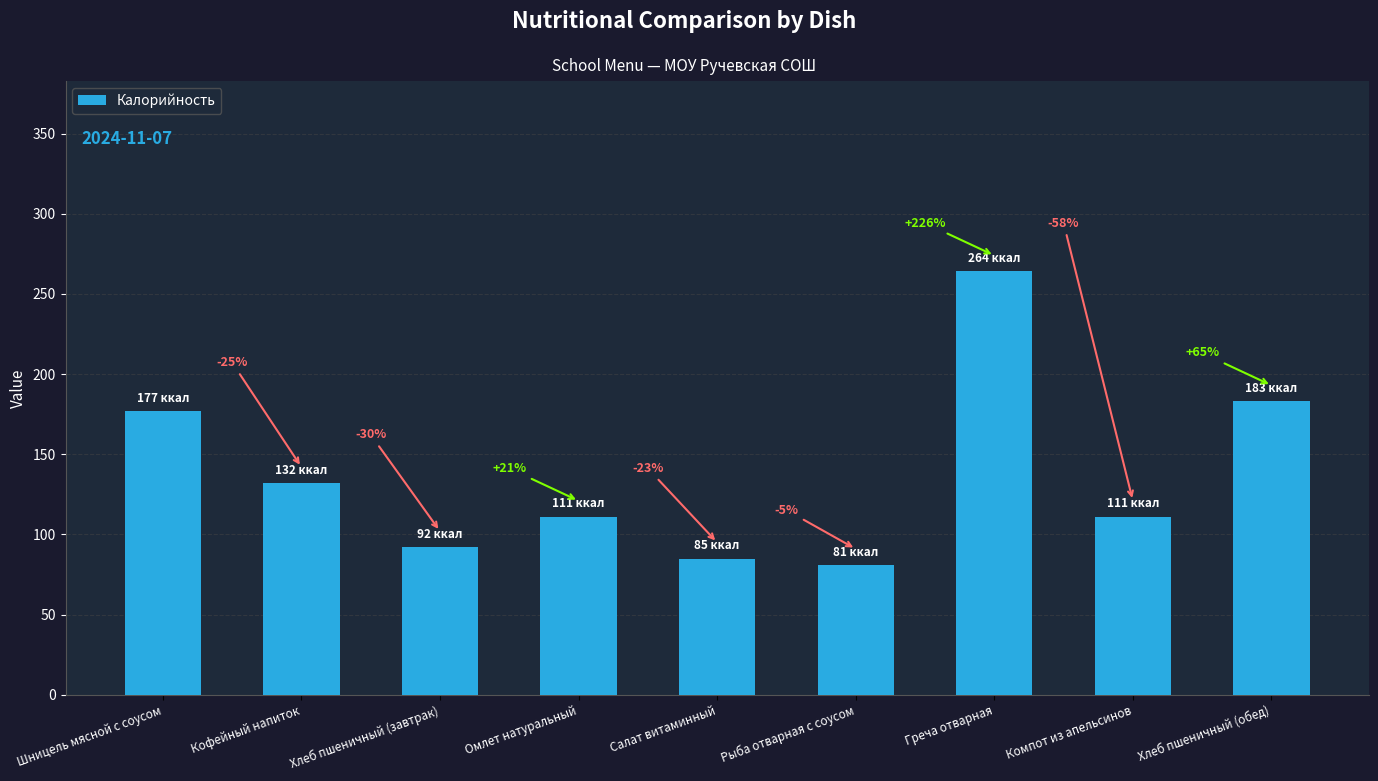

Are the bars horizontal?

No